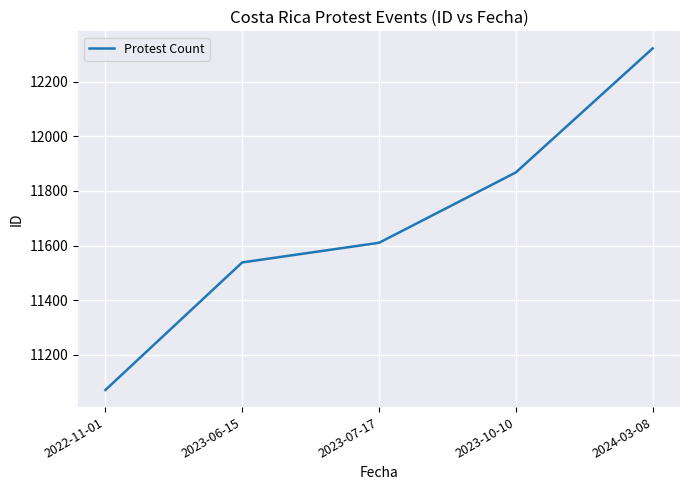

True or false: the data shows 8035 at 2023-10-10.

False